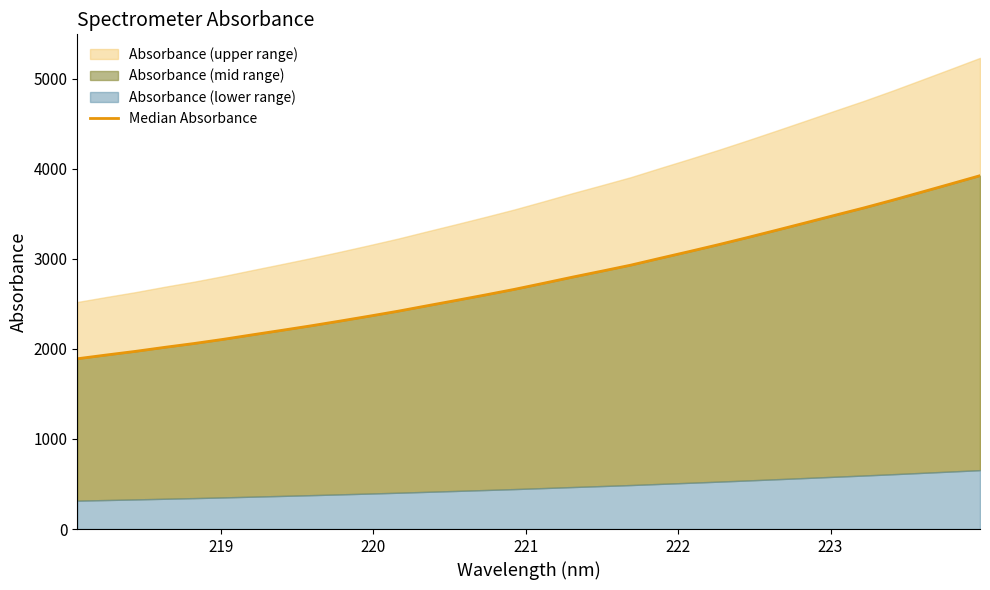

How many lines are shown in the chart?

1